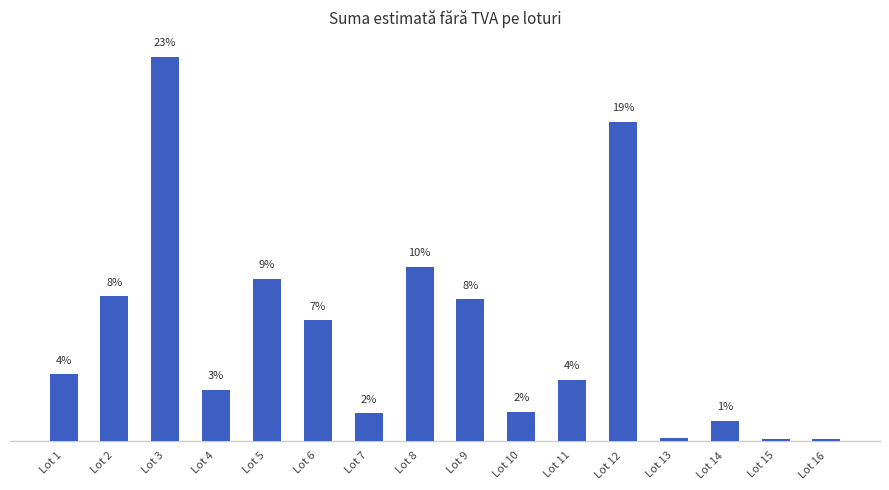

What is the change in value from Lot 7 to Lot 12?

+17.1